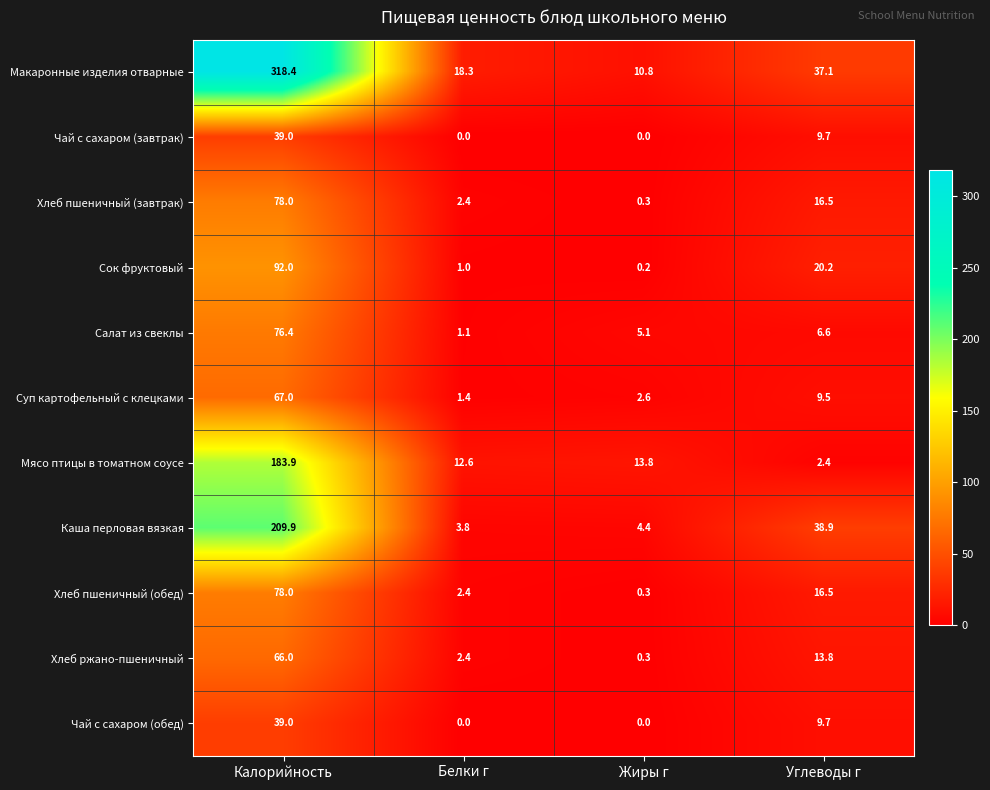

What is the spread (max minus min) of values at Углеводы г?

36.5